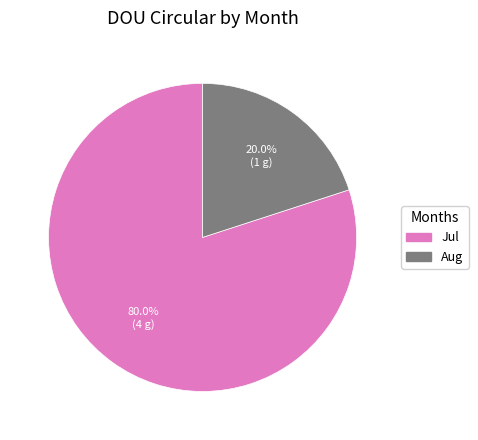

Is there any slice that represents more than half of the pie?

Yes